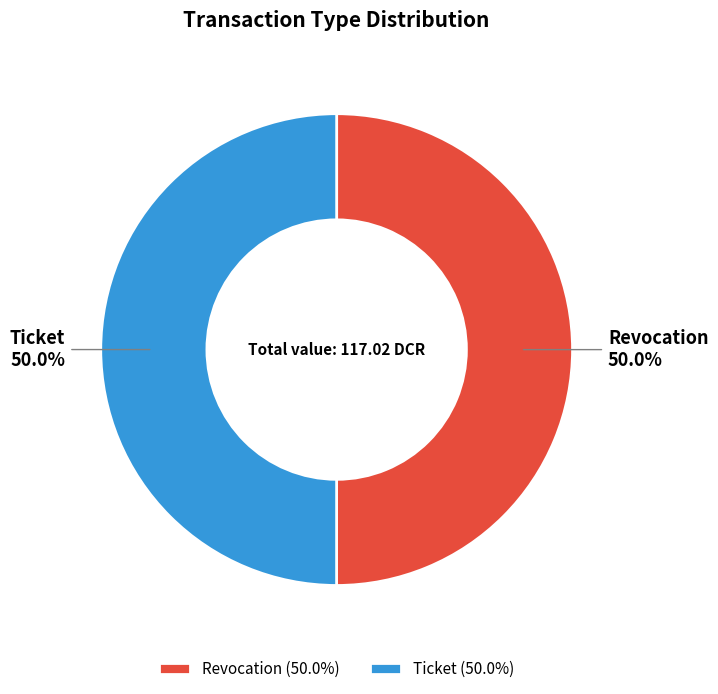

Approximately how many times larger is the value at Revocation compared to Ticket?

1.0